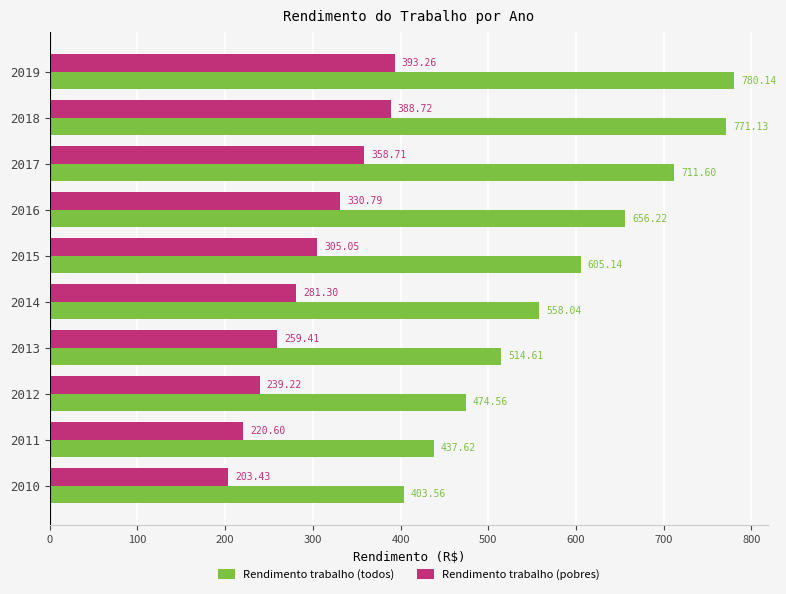

How many series are shown in this chart?

2